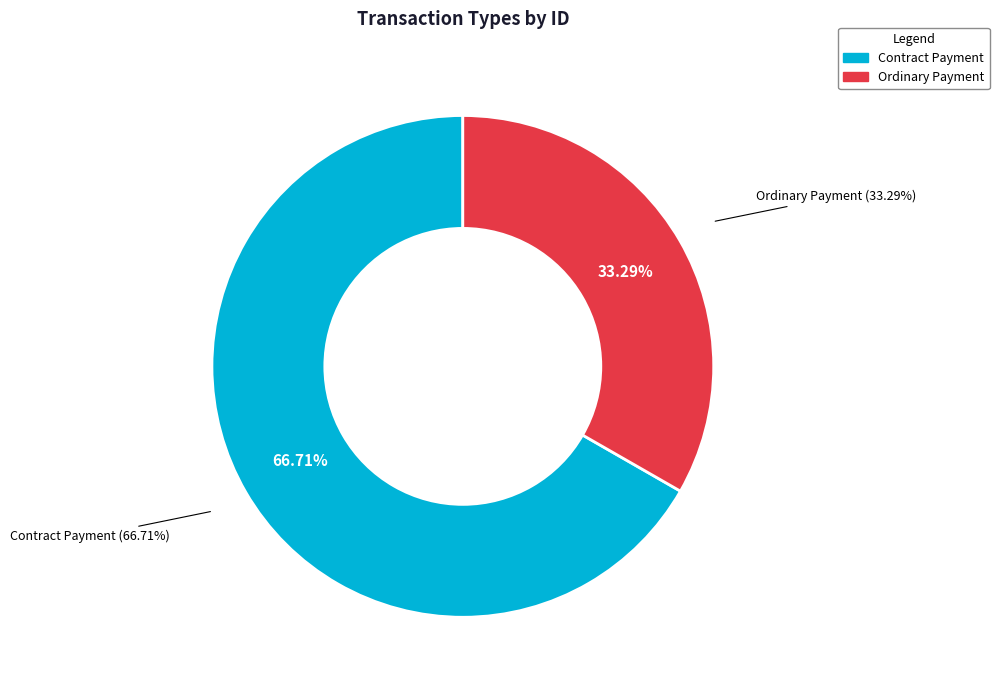

How many segments does this pie chart have?

2